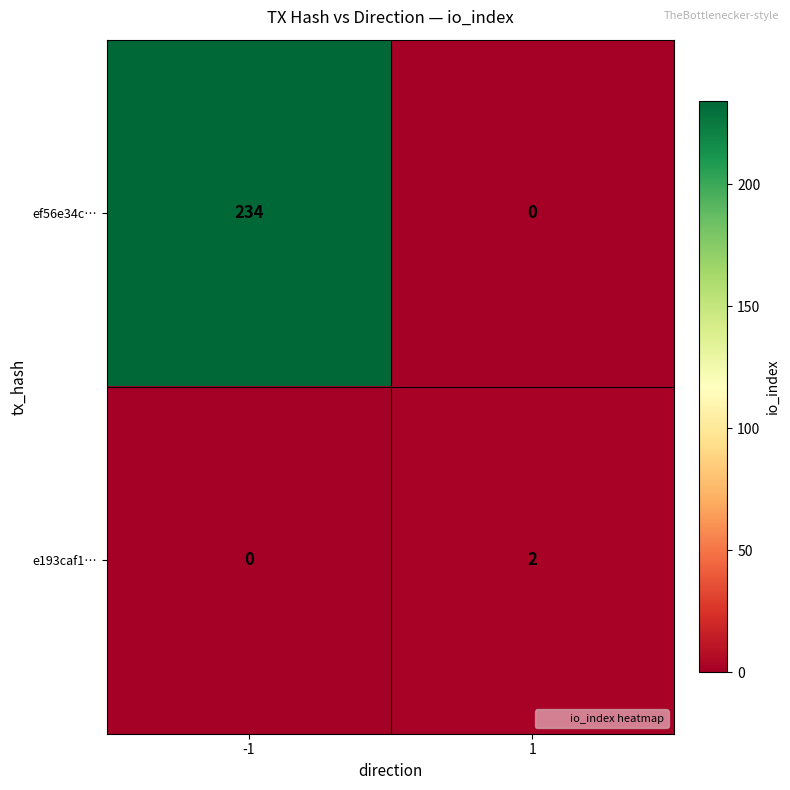

Rank the series by their average value, from highest to lowest.

ef56e34c…, e193caf1…